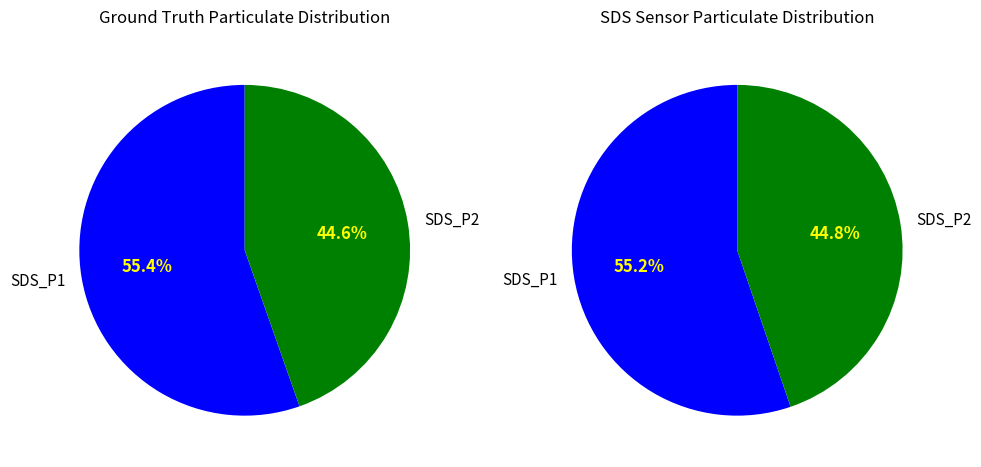

What portion of the pie excludes SDS_P2?

55.4%